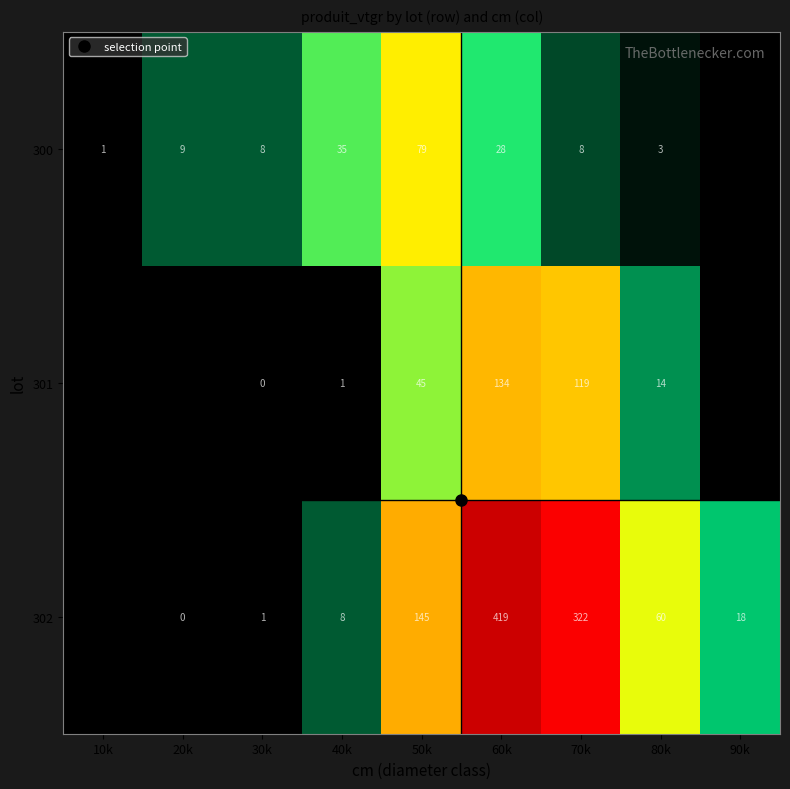

Which series changed the most between 30k and 80k?

302